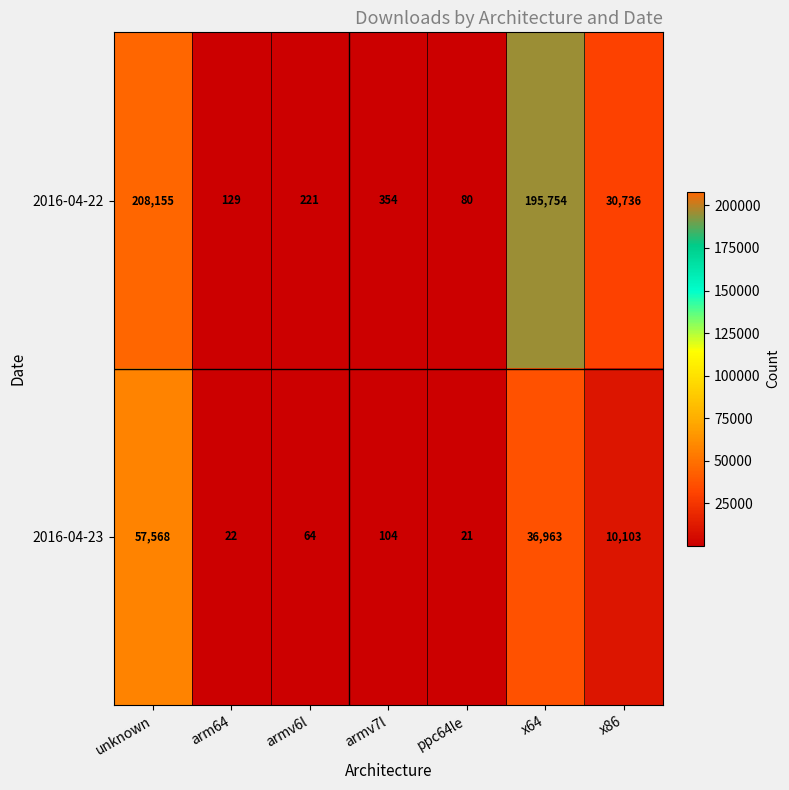

Which series has the widest spread of values?

2016-04-22